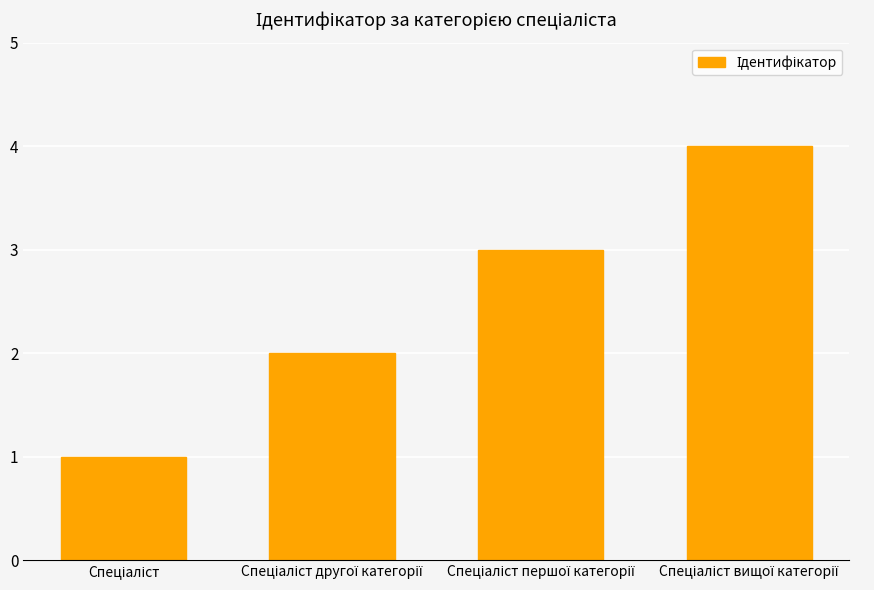

What is the maximum value shown in the chart?

4